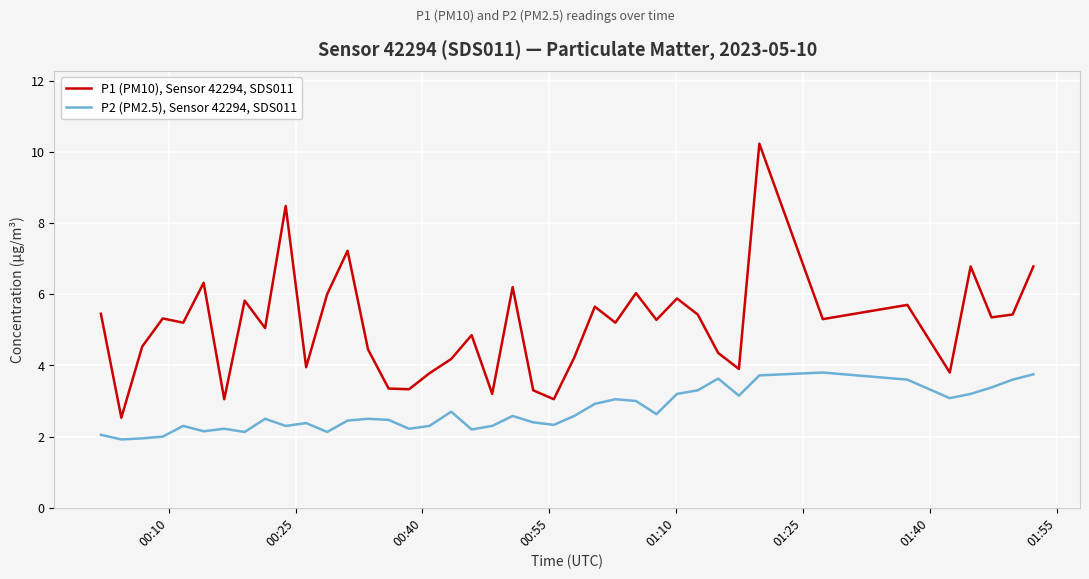

What is the difference between the second highest and minimum values in the P2 (PM2.5), Sensor 42294, SDS011 series?

1.8